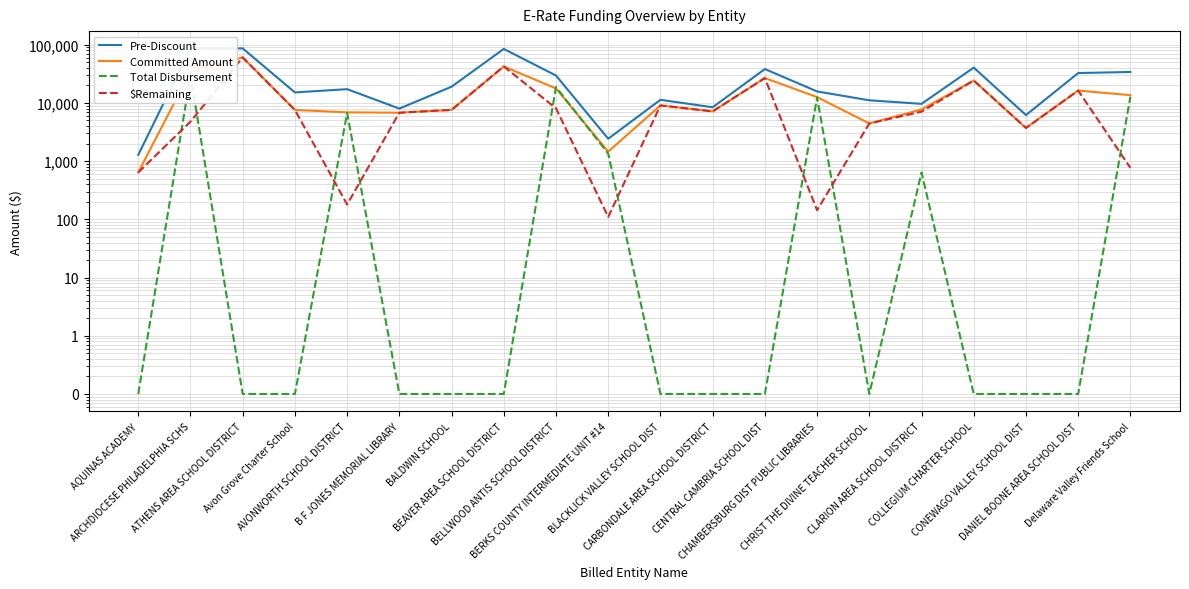

How many interior local valleys does the Total Disbursement series have?

1